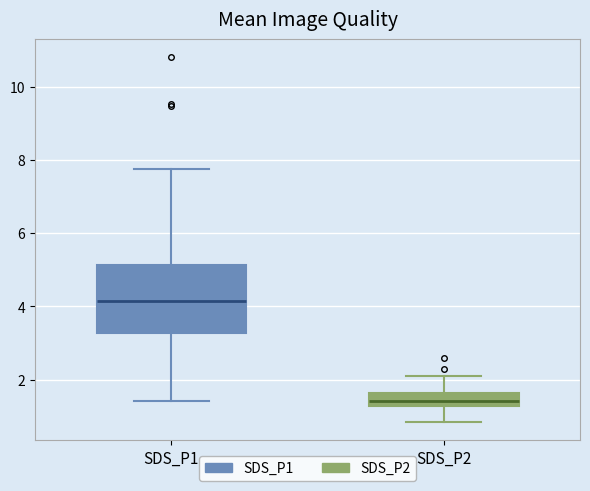

Reading left to right, read every box against the y-axis: the position of its median line, the range the box covers, and the ends of its whiskers. The values are not printed on the chart, so give them approximately, as read against the axis.

SDS_P1: median 4.2, box 3.2 to 5.2, whiskers 1.4 to 7.8
SDS_P2: median 1.4, box 1.2 to 1.6, whiskers 0.8 to 2.2